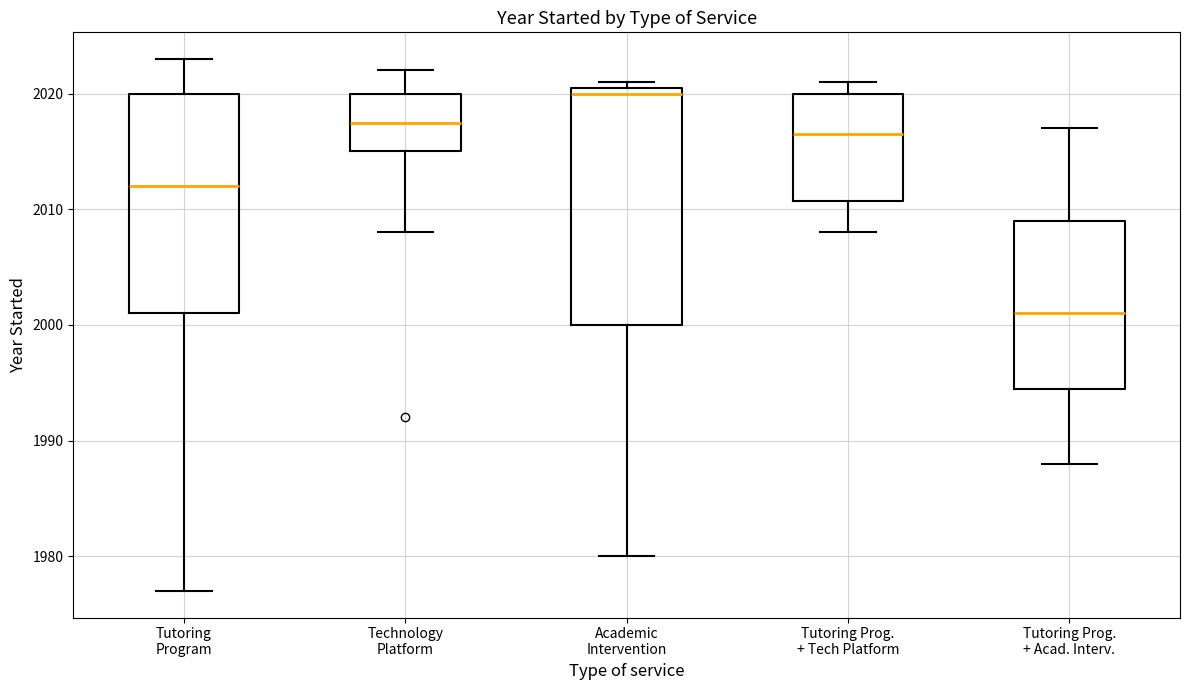

Comparing the boxes themselves (not the whiskers), which one is the tallest?

Academic Intervention